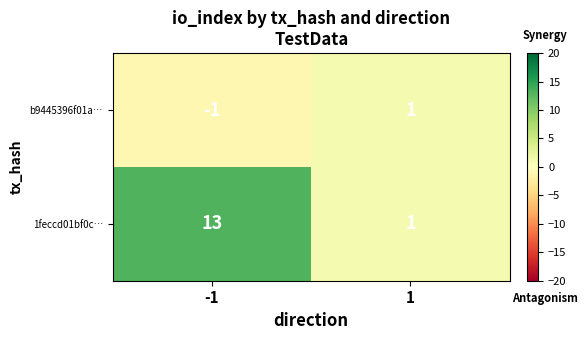

True or false: b9445396f01a… has a value of 0 at 1.

False